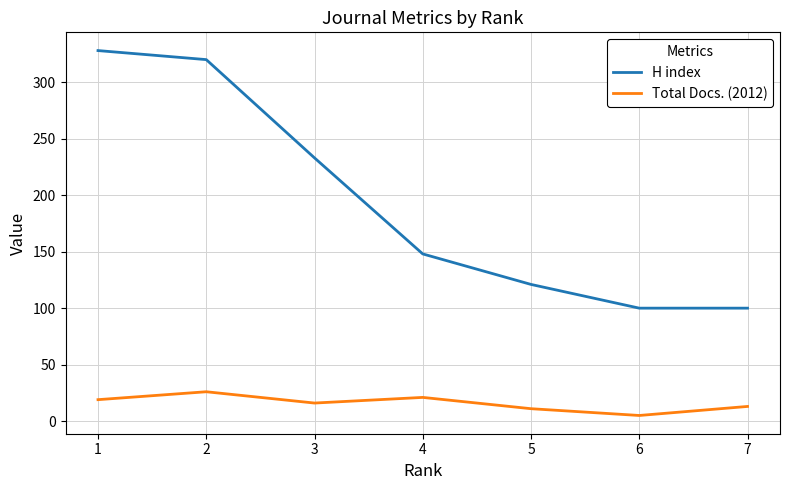

Rank the series by their average value, from lowest to highest.

Total Docs. (2012), H index